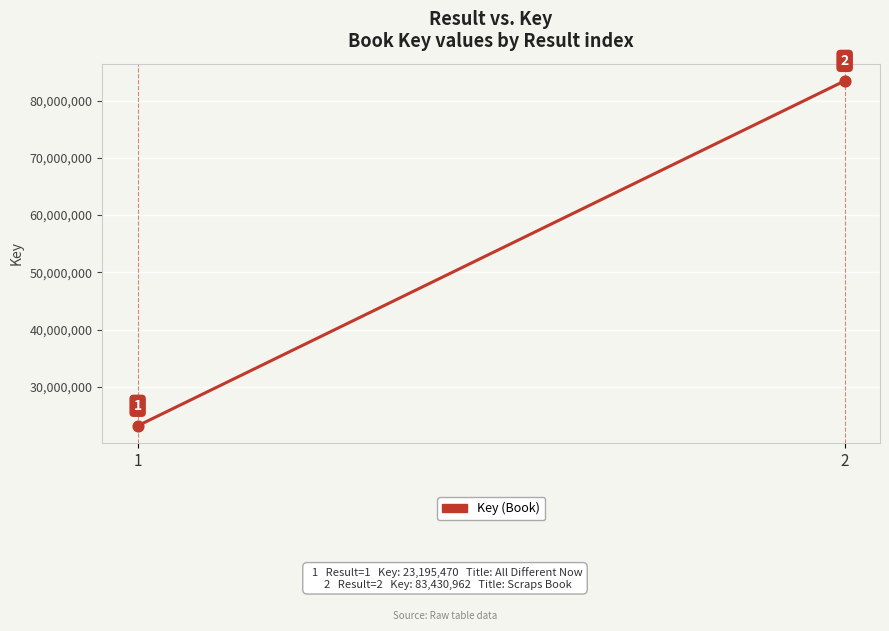

What is the ratio of the value at 1 to the value at 2?

0.3